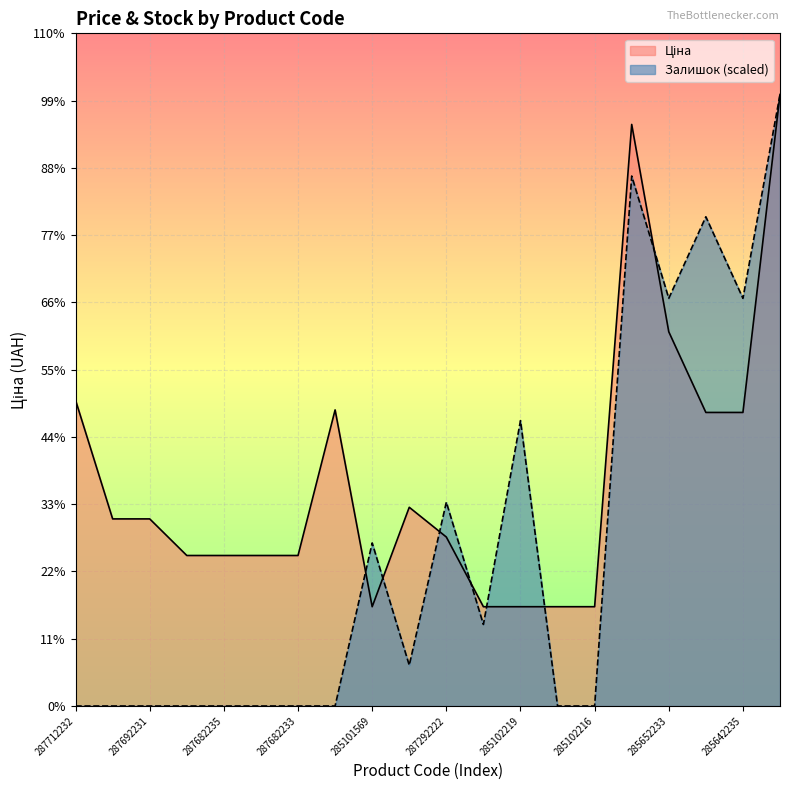

Rank the series at 287302223 from lowest to highest value.

Залишок, Ціна